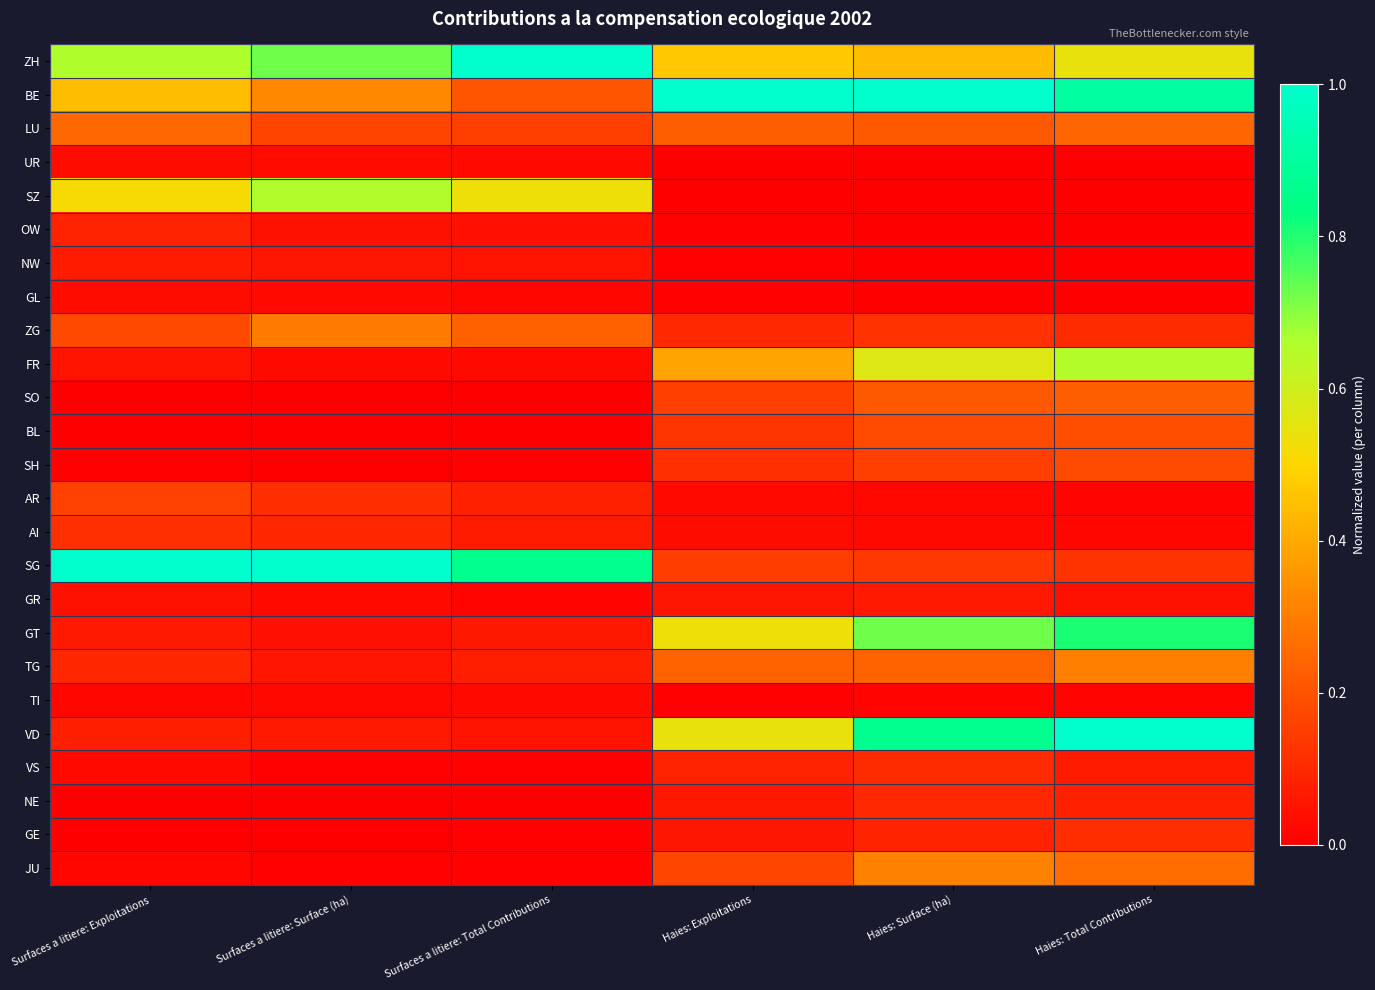

Reading left to right, list all the values displayed in this chart.

ZH: Surfaces a litiere: Exploitations=0.7	Surfaces a litiere: Surface (ha)=0.7	Surfaces a litiere: Total Contributions=1.0	Haies: Exploitations=0.5	Haies: Surface (ha)=0.4	Haies: Total Contributions=0.5
BE: Surfaces a litiere: Exploitations=0.4	Surfaces a litiere: Surface (ha)=0.3	Surfaces a litiere: Total Contributions=0.2	Haies: Exploitations=1.0	Haies: Surface (ha)=1.0	Haies: Total Contributions=0.9
LU: Surfaces a litiere: Exploitations=0.2	Surfaces a litiere: Surface (ha)=0.2	Surfaces a litiere: Total Contributions=0.2	Haies: Exploitations=0.2	Haies: Surface (ha)=0.2	Haies: Total Contributions=0.2
UR: Surfaces a litiere: Exploitations=0.0	Surfaces a litiere: Surface (ha)=0.0	Surfaces a litiere: Total Contributions=0.0	Haies: Exploitations=0.0	Haies: Surface (ha)=0.0	Haies: Total Contributions=0.0
SZ: Surfaces a litiere: Exploitations=0.5	Surfaces a litiere: Surface (ha)=0.7	Surfaces a litiere: Total Contributions=0.5	Haies: Exploitations=0.0	Haies: Surface (ha)=0.0	Haies: Total Contributions=0.0
OW: Surfaces a litiere: Exploitations=0.1	Surfaces a litiere: Surface (ha)=0.0	Surfaces a litiere: Total Contributions=0.0	Haies: Exploitations=0.0	Haies: Surface (ha)=0.0	Haies: Total Contributions=0.0
NW: Surfaces a litiere: Exploitations=0.1	Surfaces a litiere: Surface (ha)=0.1	Surfaces a litiere: Total Contributions=0.0	Haies: Exploitations=0.0	Haies: Surface (ha)=0.0	Haies: Total Contributions=0.0
GL: Surfaces a litiere: Exploitations=0.0	Surfaces a litiere: Surface (ha)=0.0	Surfaces a litiere: Total Contributions=0.0	Haies: Exploitations=0.0	Haies: Surface (ha)=0.0	Haies: Total Contributions=0.0
ZG: Surfaces a litiere: Exploitations=0.2	Surfaces a litiere: Surface (ha)=0.3	Surfaces a litiere: Total Contributions=0.2	Haies: Exploitations=0.1	Haies: Surface (ha)=0.1	Haies: Total Contributions=0.1
FR: Surfaces a litiere: Exploitations=0.0	Surfaces a litiere: Surface (ha)=0.0	Surfaces a litiere: Total Contributions=0.0	Haies: Exploitations=0.4	Haies: Surface (ha)=0.6	Haies: Total Contributions=0.6
SO: Surfaces a litiere: Exploitations=0.0	Surfaces a litiere: Surface (ha)=0.0	Surfaces a litiere: Total Contributions=0.0	Haies: Exploitations=0.2	Haies: Surface (ha)=0.2	Haies: Total Contributions=0.2
BL: Surfaces a litiere: Exploitations=0.0	Surfaces a litiere: Surface (ha)=0.0	Surfaces a litiere: Total Contributions=0.0	Haies: Exploitations=0.1	Haies: Surface (ha)=0.2	Haies: Total Contributions=0.2
SH: Surfaces a litiere: Exploitations=0.0	Surfaces a litiere: Surface (ha)=0.0	Surfaces a litiere: Total Contributions=0.0	Haies: Exploitations=0.1	Haies: Surface (ha)=0.2	Haies: Total Contributions=0.2
AR: Surfaces a litiere: Exploitations=0.2	Surfaces a litiere: Surface (ha)=0.1	Surfaces a litiere: Total Contributions=0.1	Haies: Exploitations=0.0	Haies: Surface (ha)=0.0	Haies: Total Contributions=0.0
AI: Surfaces a litiere: Exploitations=0.1	Surfaces a litiere: Surface (ha)=0.1	Surfaces a litiere: Total Contributions=0.1	Haies: Exploitations=0.0	Haies: Surface (ha)=0.0	Haies: Total Contributions=0.0
SG: Surfaces a litiere: Exploitations=1.0	Surfaces a litiere: Surface (ha)=1.0	Surfaces a litiere: Total Contributions=0.9	Haies: Exploitations=0.1	Haies: Surface (ha)=0.1	Haies: Total Contributions=0.1
GR: Surfaces a litiere: Exploitations=0.0	Surfaces a litiere: Surface (ha)=0.0	Surfaces a litiere: Total Contributions=0.0	Haies: Exploitations=0.1	Haies: Surface (ha)=0.1	Haies: Total Contributions=0.0
GT: Surfaces a litiere: Exploitations=0.1	Surfaces a litiere: Surface (ha)=0.0	Surfaces a litiere: Total Contributions=0.1	Haies: Exploitations=0.5	Haies: Surface (ha)=0.7	Haies: Total Contributions=0.8
TG: Surfaces a litiere: Exploitations=0.1	Surfaces a litiere: Surface (ha)=0.1	Surfaces a litiere: Total Contributions=0.1	Haies: Exploitations=0.2	Haies: Surface (ha)=0.2	Haies: Total Contributions=0.3
TI: Surfaces a litiere: Exploitations=0.0	Surfaces a litiere: Surface (ha)=0.0	Surfaces a litiere: Total Contributions=0.0	Haies: Exploitations=0.0	Haies: Surface (ha)=0.0	Haies: Total Contributions=0.0
VD: Surfaces a litiere: Exploitations=0.1	Surfaces a litiere: Surface (ha)=0.1	Surfaces a litiere: Total Contributions=0.0	Haies: Exploitations=0.5	Haies: Surface (ha)=0.9	Haies: Total Contributions=1.0
VS: Surfaces a litiere: Exploitations=0.0	Surfaces a litiere: Surface (ha)=0.0	Surfaces a litiere: Total Contributions=0.0	Haies: Exploitations=0.1	Haies: Surface (ha)=0.1	Haies: Total Contributions=0.1
NE: Surfaces a litiere: Exploitations=0.0	Surfaces a litiere: Surface (ha)=0.0	Surfaces a litiere: Total Contributions=0.0	Haies: Exploitations=0.1	Haies: Surface (ha)=0.1	Haies: Total Contributions=0.1
GE: Surfaces a litiere: Exploitations=0.0	Surfaces a litiere: Surface (ha)=0.0	Surfaces a litiere: Total Contributions=0.0	Haies: Exploitations=0.1	Haies: Surface (ha)=0.1	Haies: Total Contributions=0.1
JU: Surfaces a litiere: Exploitations=0.0	Surfaces a litiere: Surface (ha)=0.0	Surfaces a litiere: Total Contributions=0.0	Haies: Exploitations=0.2	Haies: Surface (ha)=0.3	Haies: Total Contributions=0.3